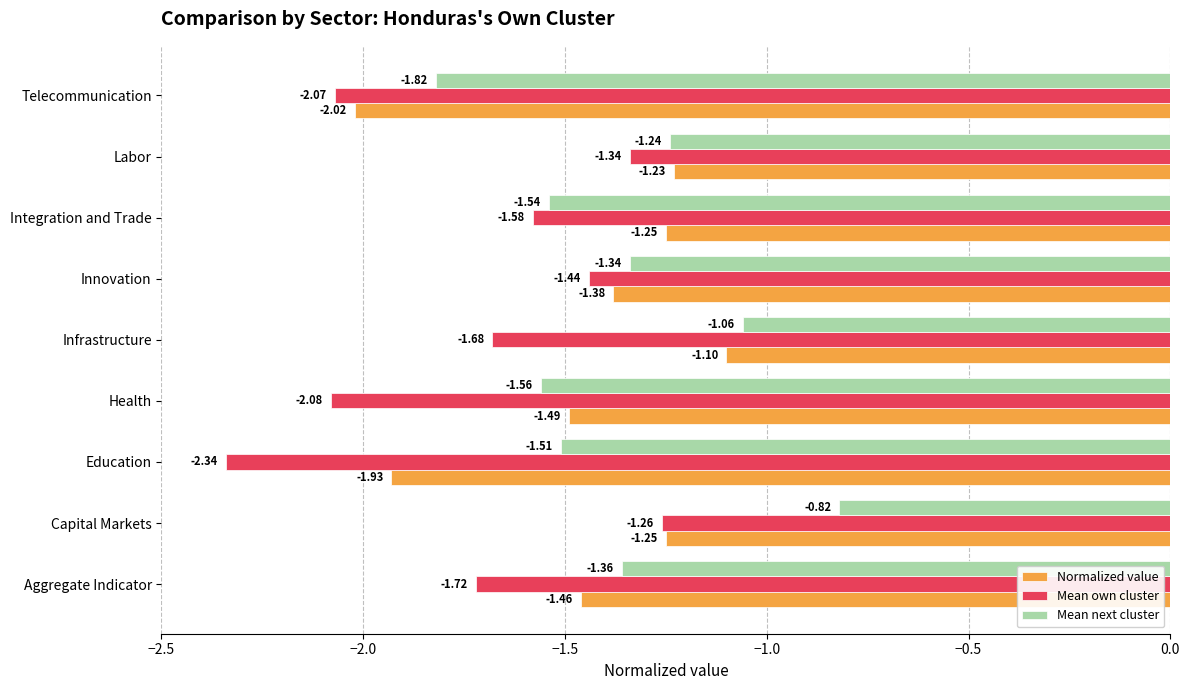

At which label is Mean next cluster closest to -1?

Infrastructure